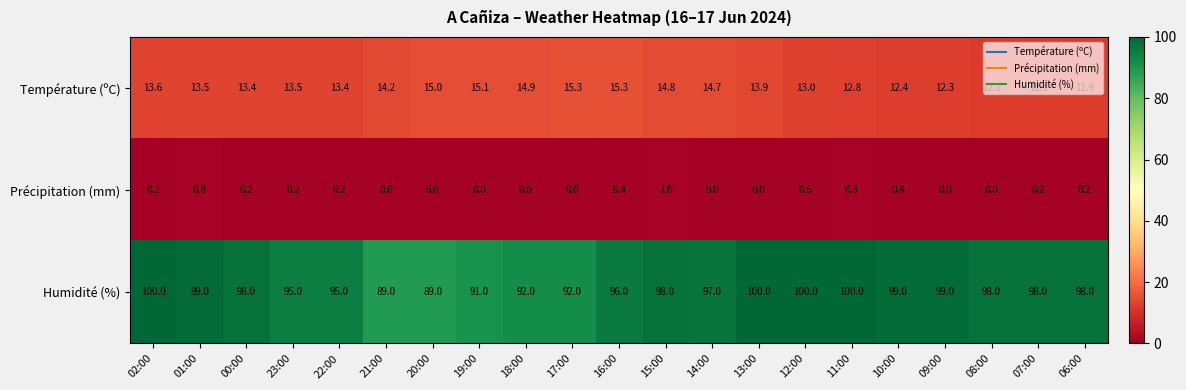

At which category is the sum across all series the highest?

13:00